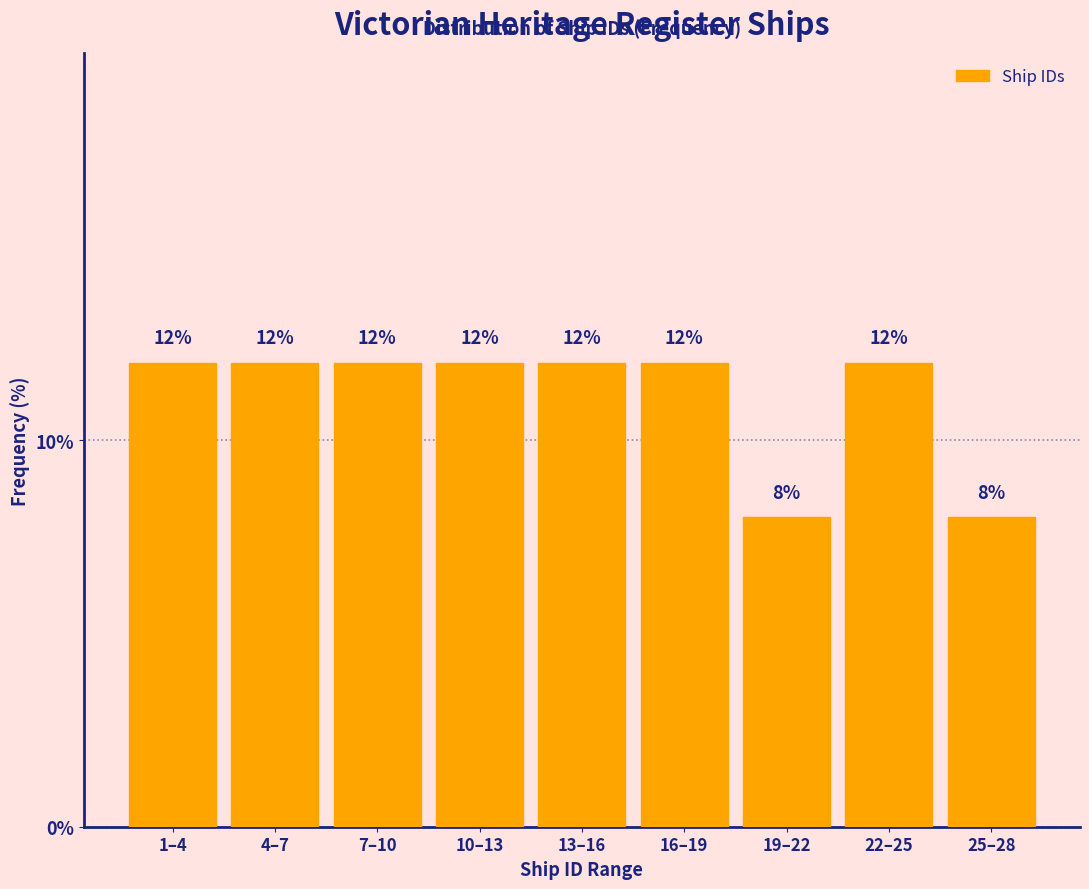

Reading left to right, extract all data points from this chart.

1–4=12	4–7=12	7–10=12	10–13=12	13–16=12	16–19=12	19–22=8	22–25=12	25–28=8